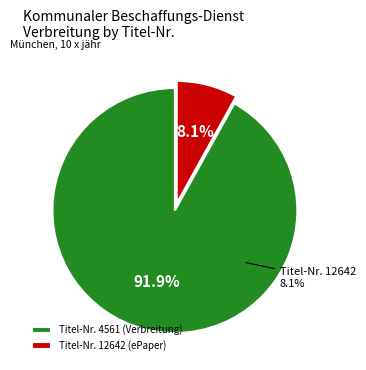

What percentage do 4561 and 12642 together represent?

100.0%